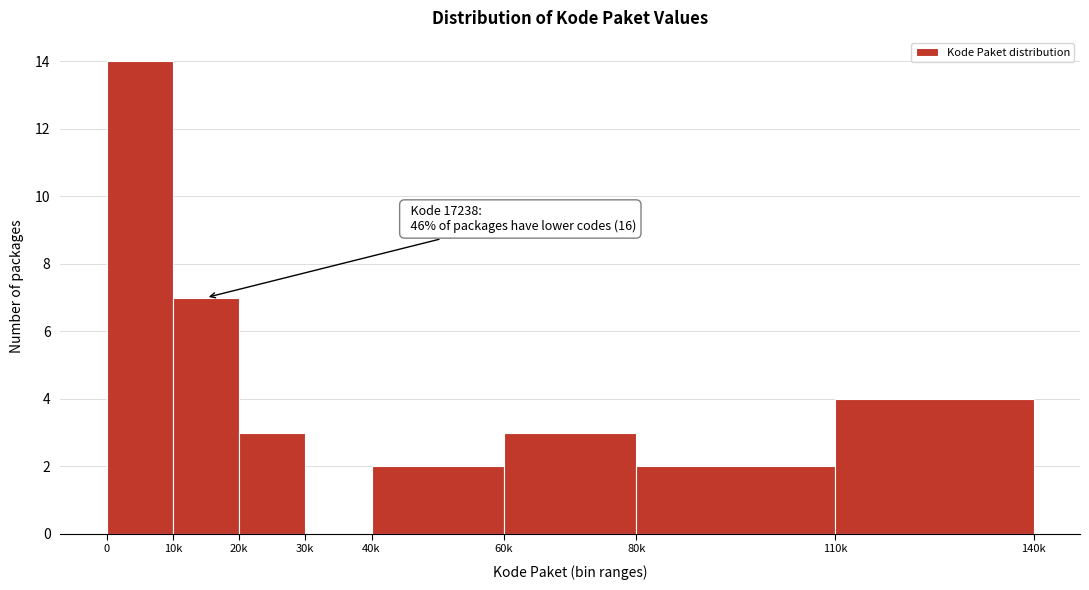

Reading left to right, transcribe all the data shown in this chart.

0=14	10k=7	20k=3	30k=0	40k=2	60k=3	80k=2	110k=4